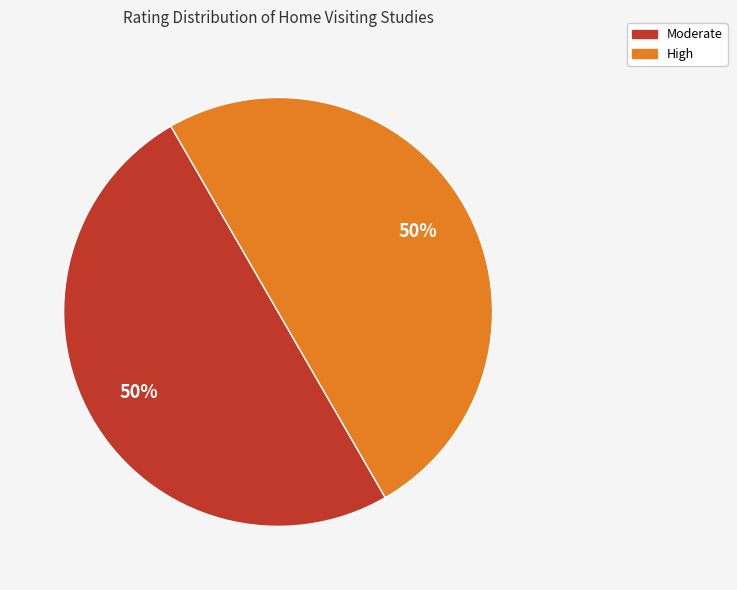

To the nearest percent, what is the average slice percentage?

50%